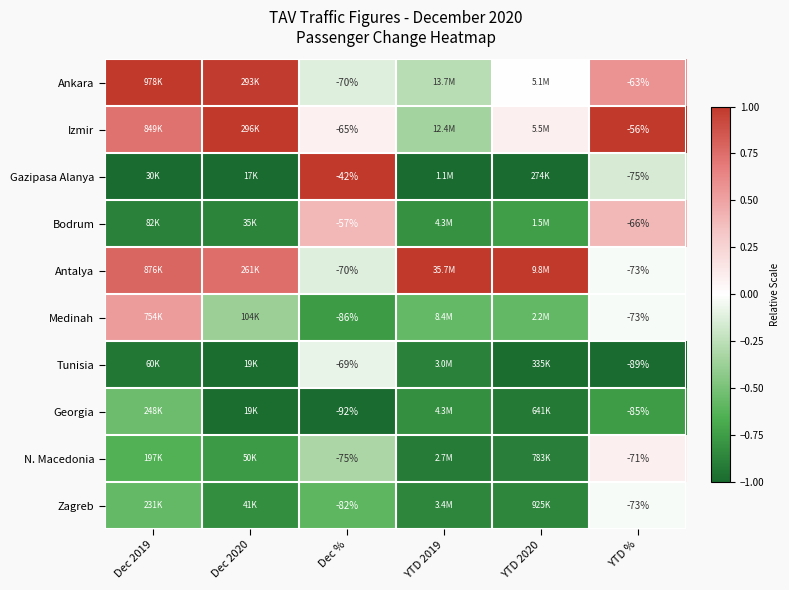

Between YTD 2020 and YTD %, which is larger?

YTD %